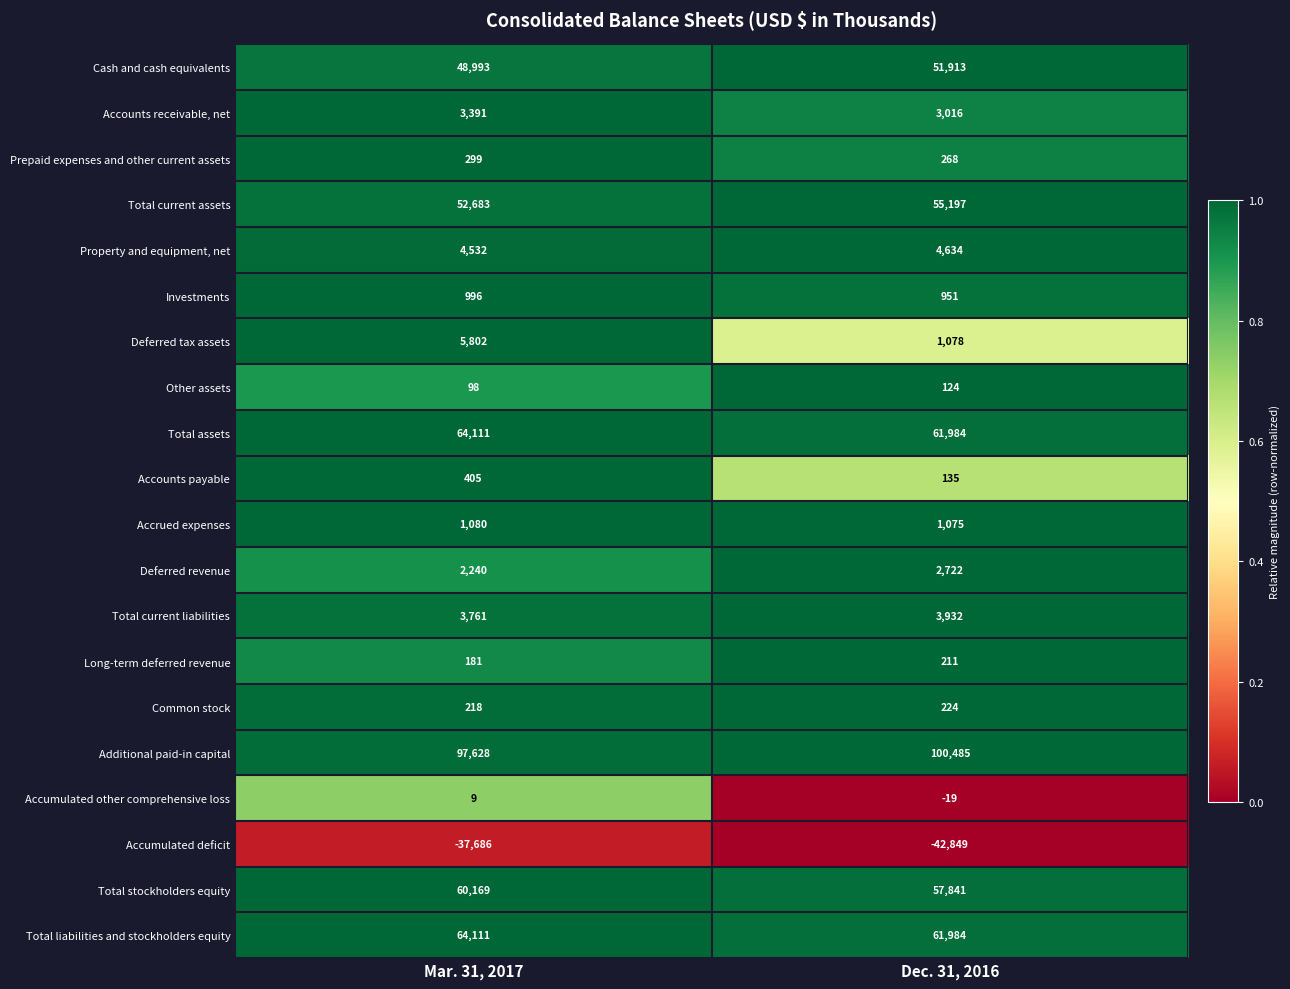

Read the Total assets value at Mar. 31, 2017, to the nearest 10.

64110